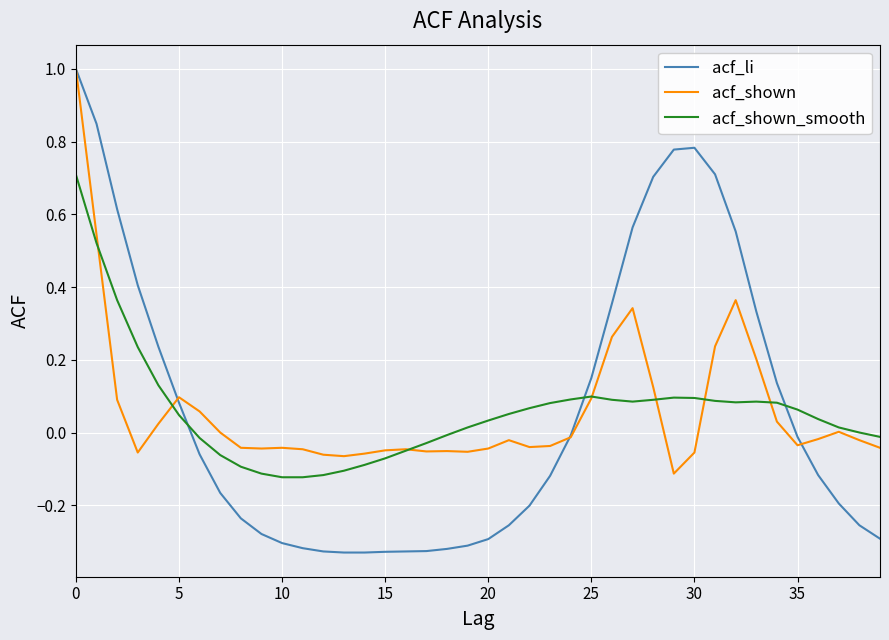

Which series has the widest spread of values?

acf_li